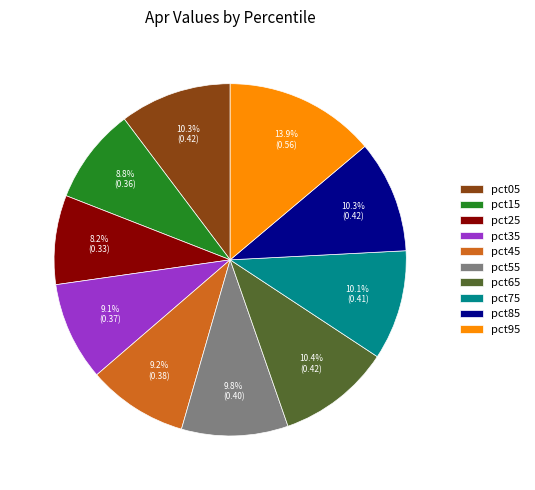

True or false: pct55 accounts for 10% of the total.

True